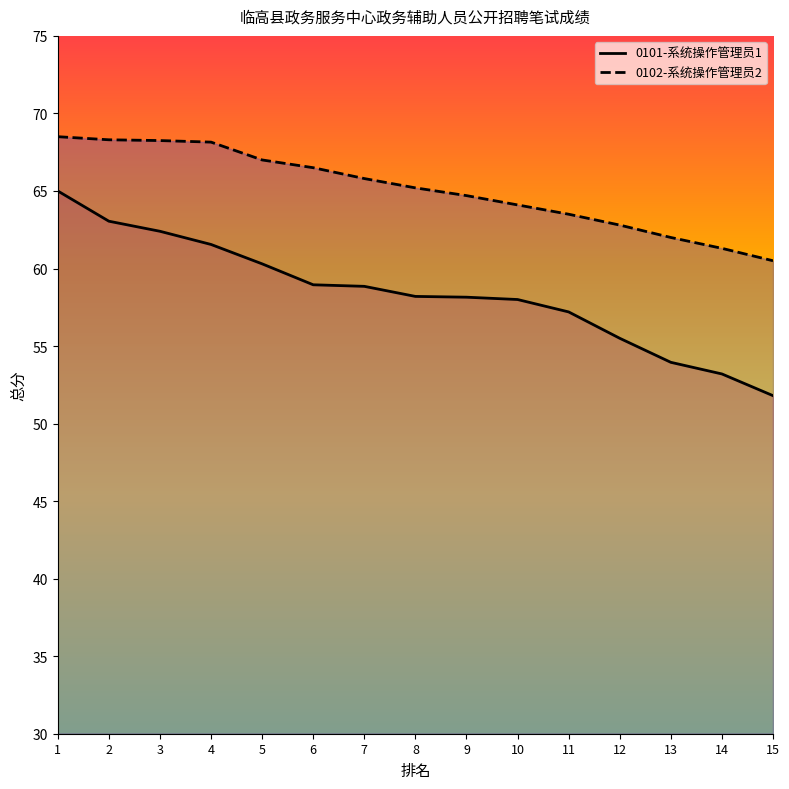

Which label corresponds to the largest value in the chart?

1